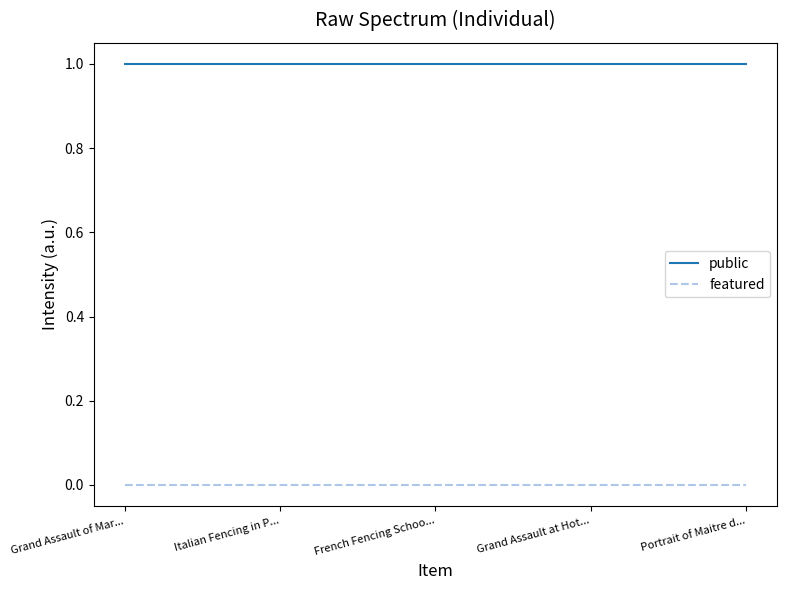

The value of featured at Portrait of Maitre d... is 0. True or false?

True